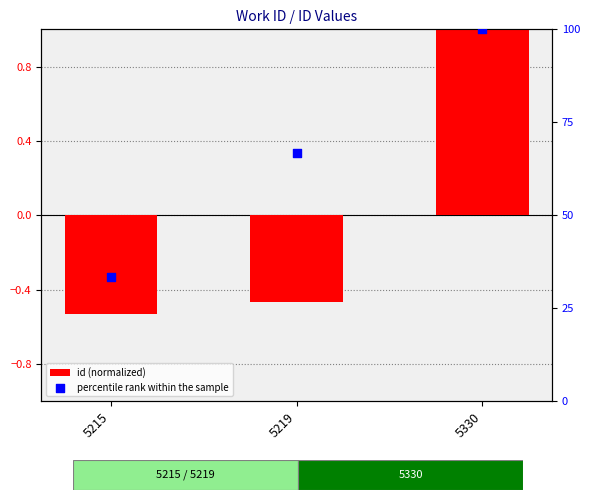

Which series has the largest Y range (max minus min)?

percentile rank within the sample